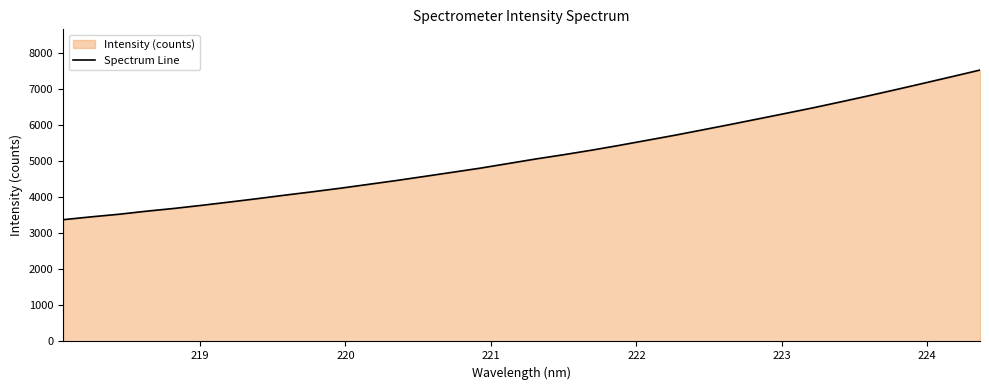

What is the maximum value shown in the chart?

7527.1